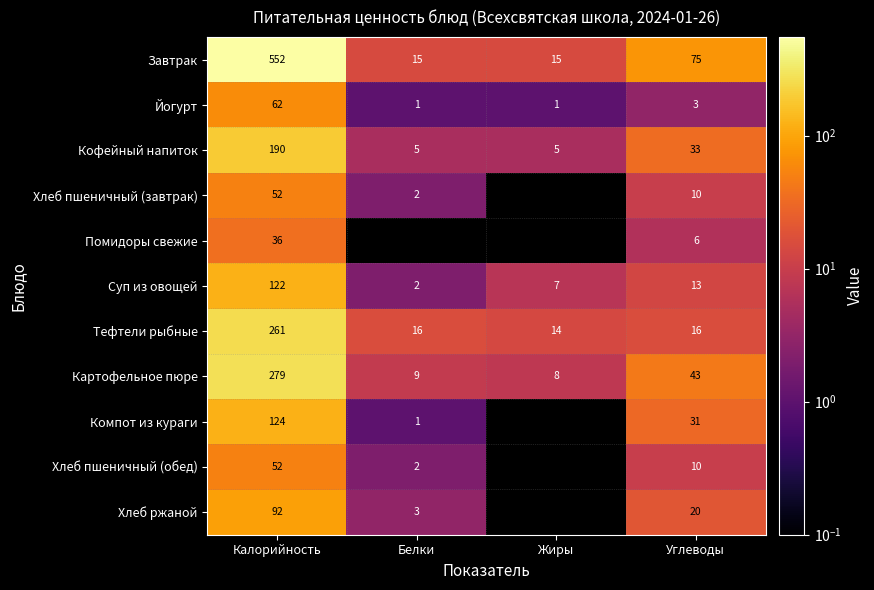

At which category is the sum across all series the highest?

Калорийность